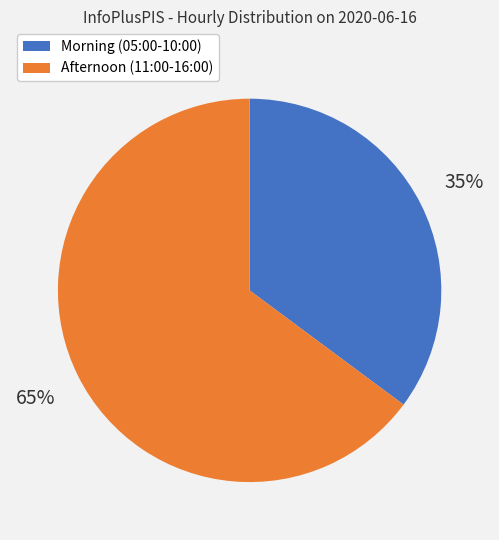

How many slices are in this pie chart?

2